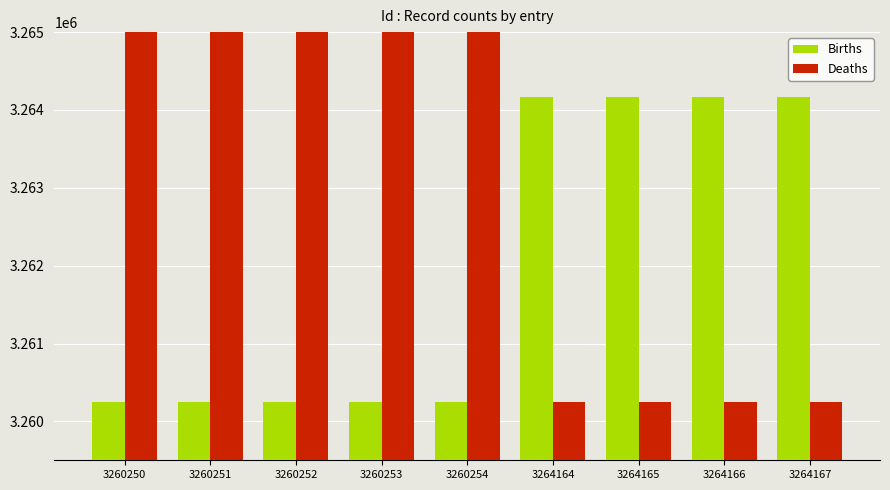

True or false: Deaths has a value of 5704146 at 3264167.

False